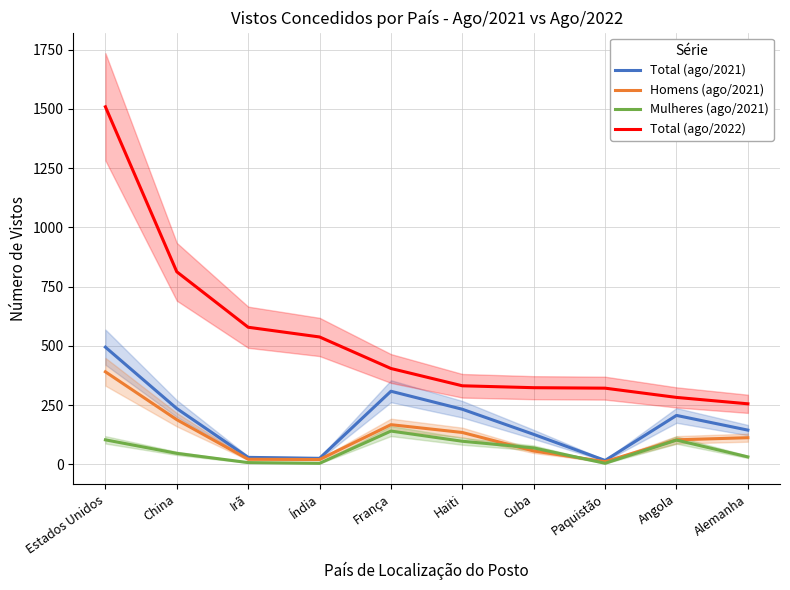

Rank the categories by Total (ago/2021) value from highest to lowest.

Estados Unidos, França, China, Haiti, Angola, Alemanha, Cuba, Irã, Índia, Paquistão